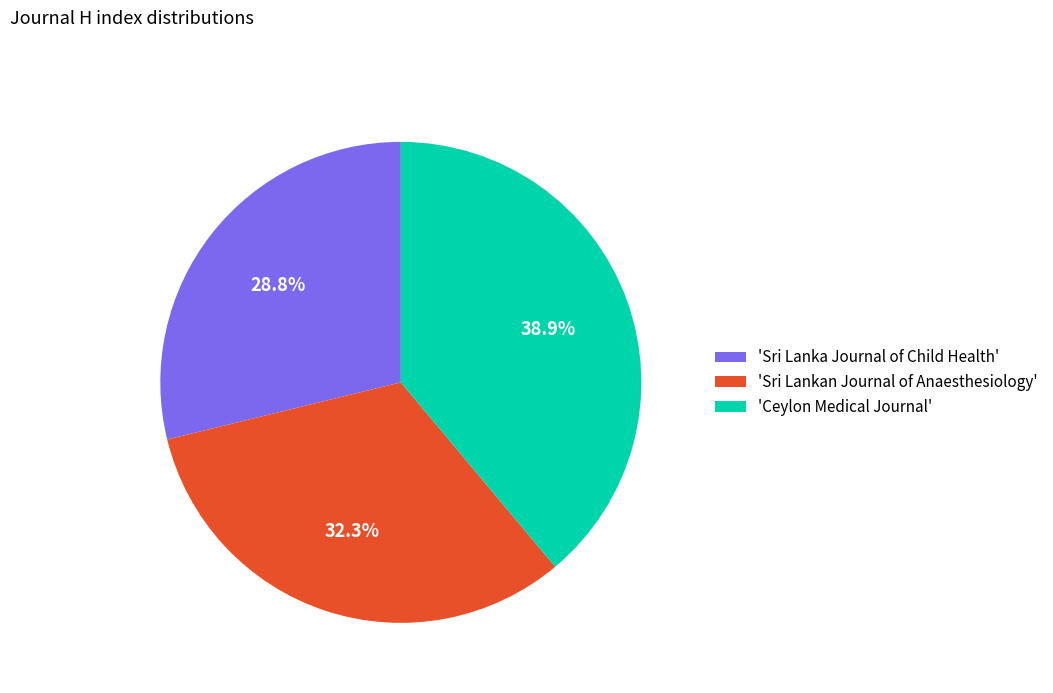

Which slice is the largest?

'Ceylon Medical Journal'